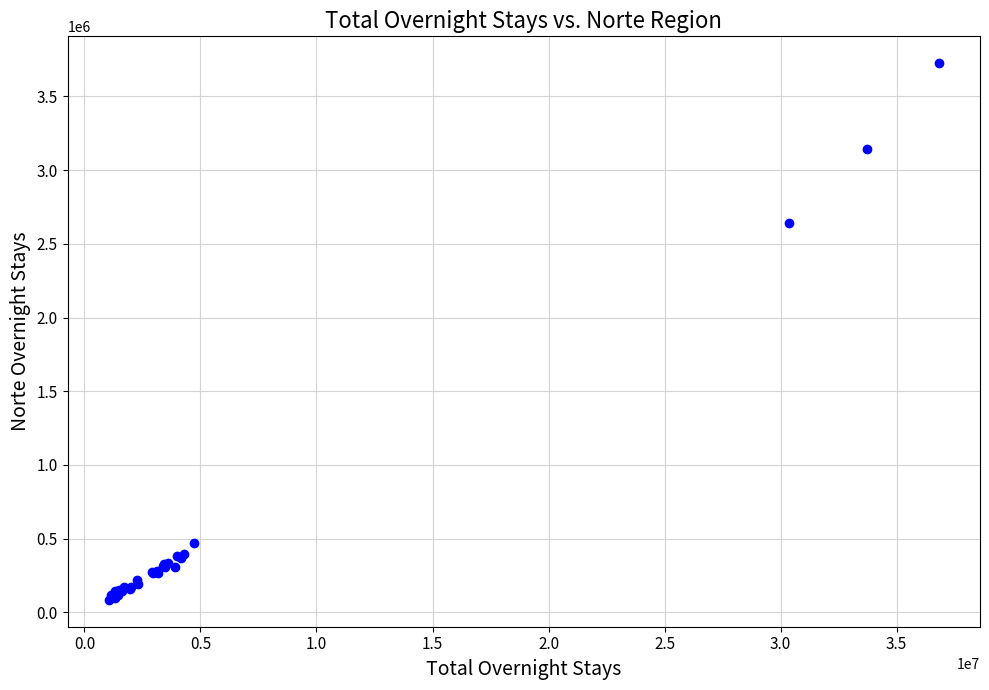

What Y value in the scatter plot is closest to 1905101?

2638779